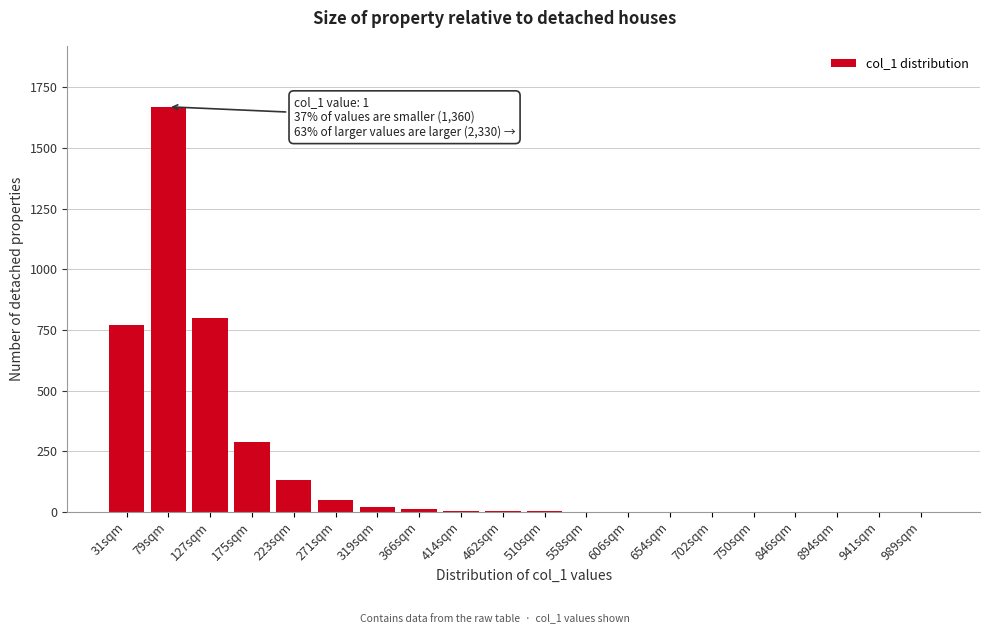

What is the sum of all values?

3759